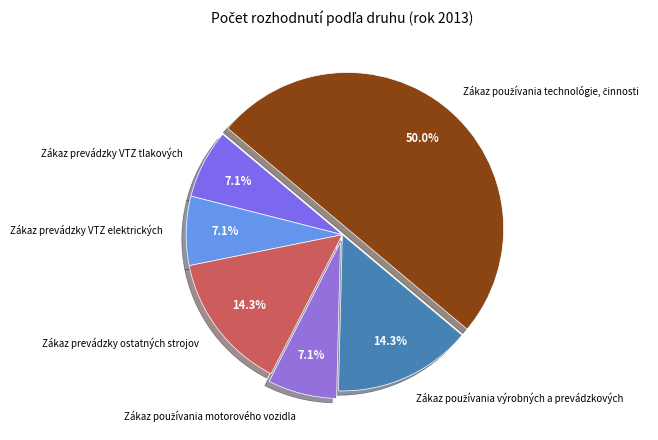

What is the ratio of the value at Zákaz prevádzky VTZ elektrických to the value at Zákaz prevádzky VTZ tlakových?

1.0